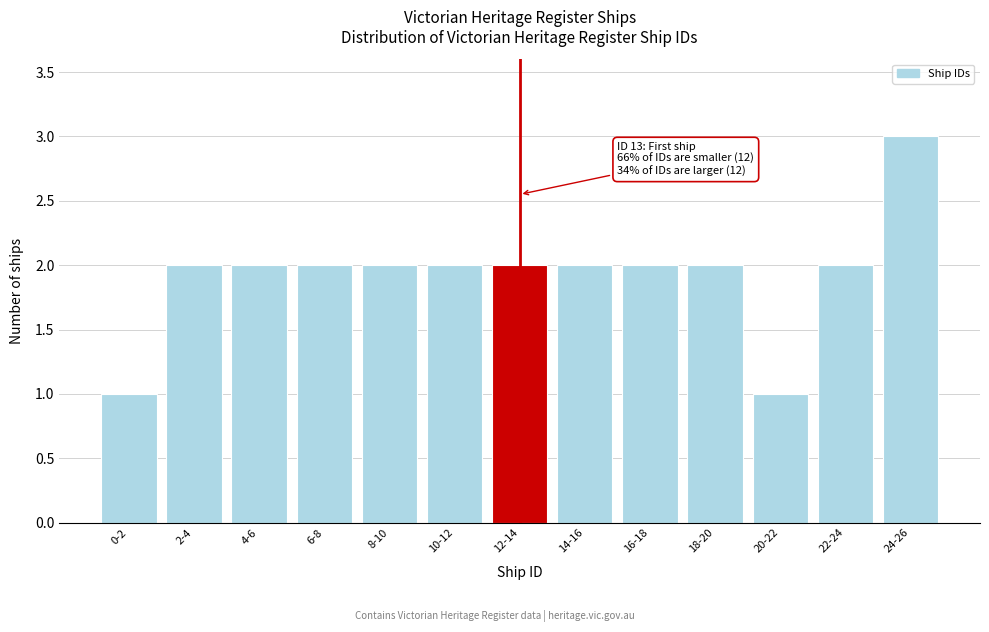

Reading left to right, transcribe all the data shown in this chart.

1	2	2	2	2	2	2	2	2	2	1	2	3